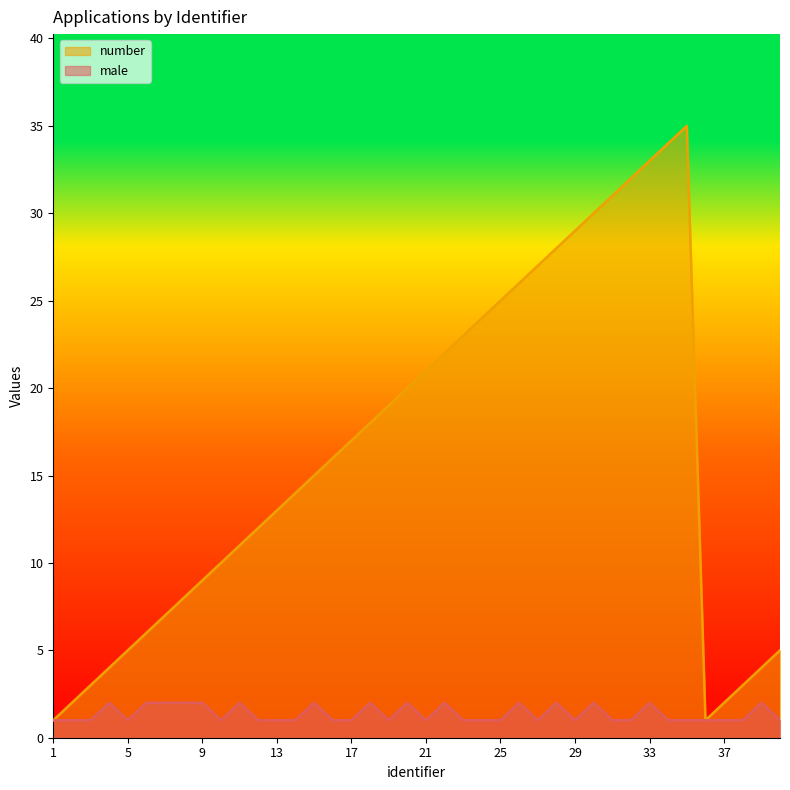

List the labels in order of number value, largest first.

35, 34, 33, 32, 31, 30, 29, 28, 27, 26, 25, 24, 23, 22, 21, 20, 19, 18, 17, 16, 15, 14, 13, 12, 11, 10, 9, 8, 7, 6, 5, 40, 4, 39, 3, 38, 2, 37, 1, 36